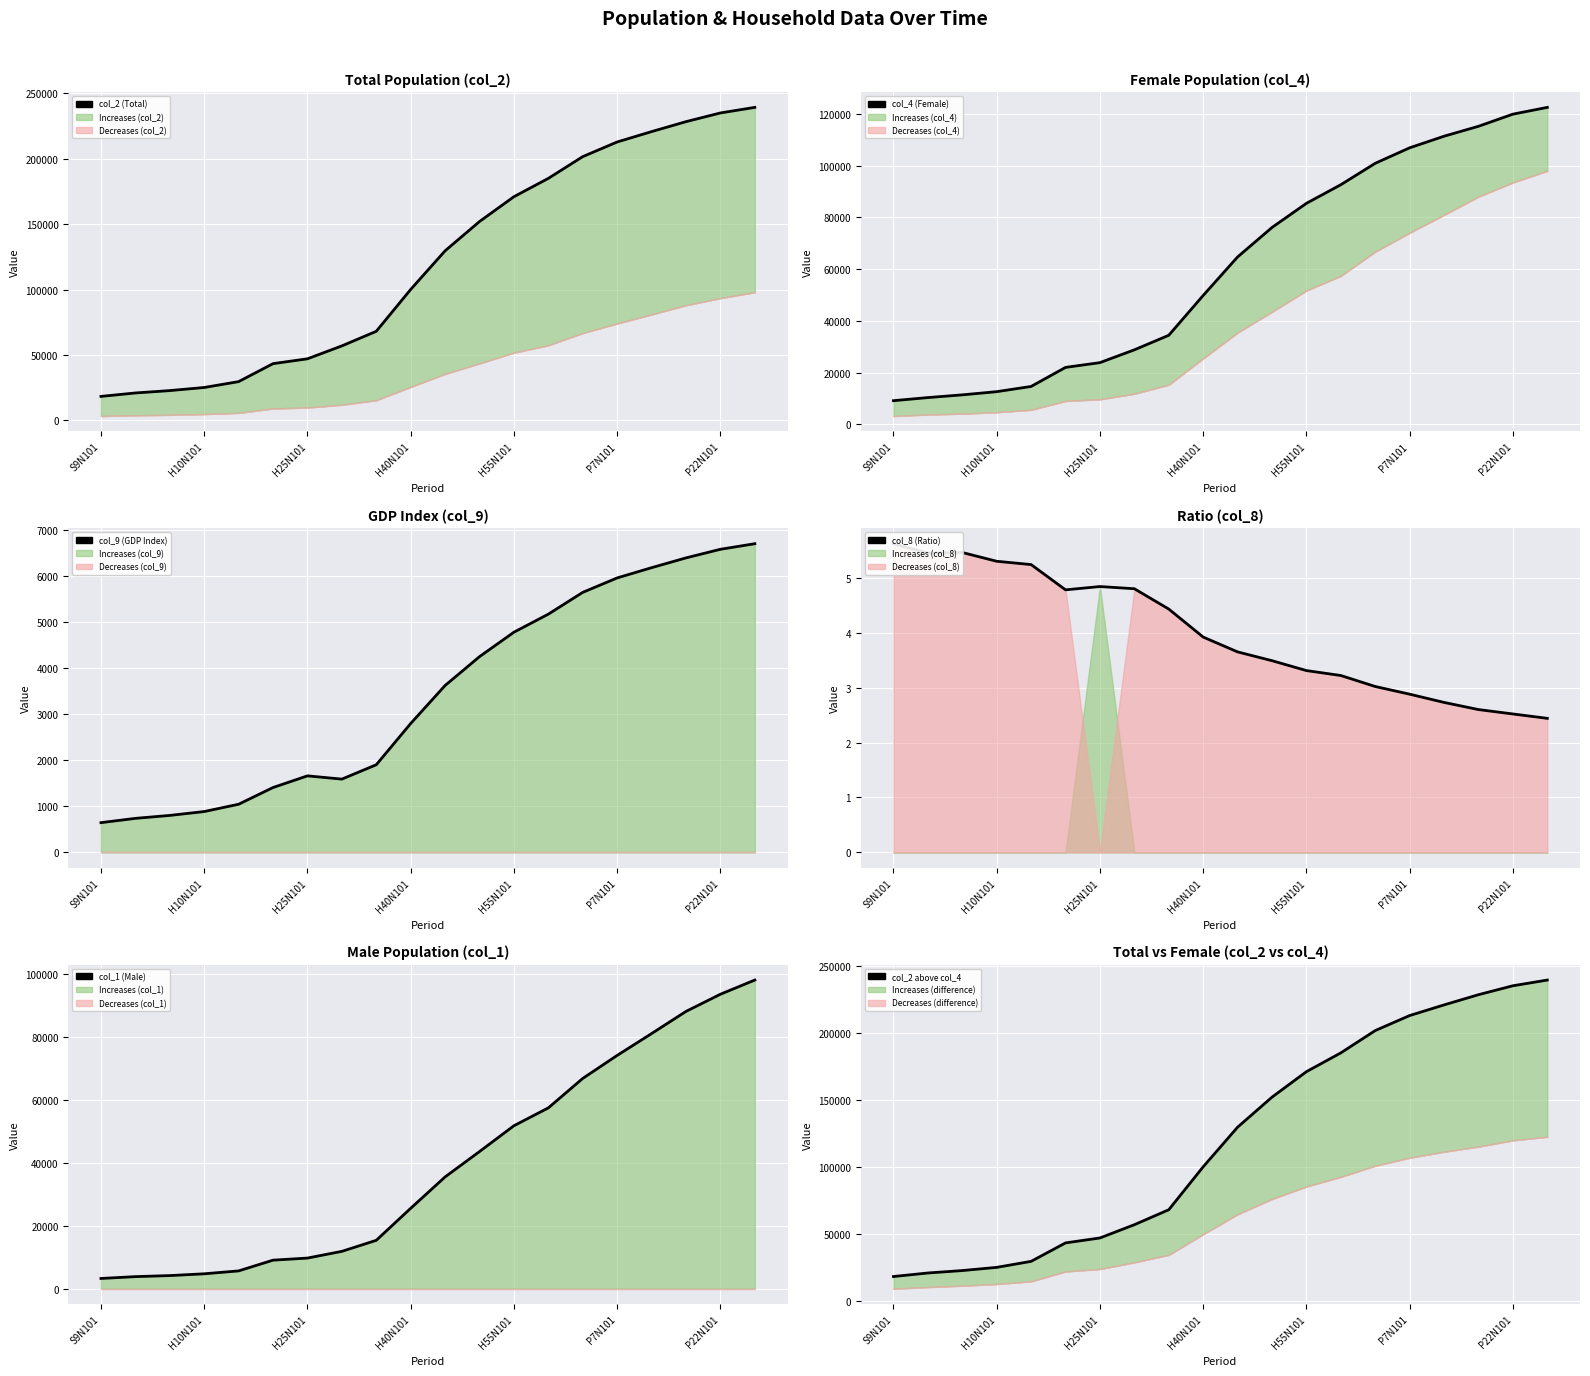

How many data points in col_2 (Total) are less than 129621?

10